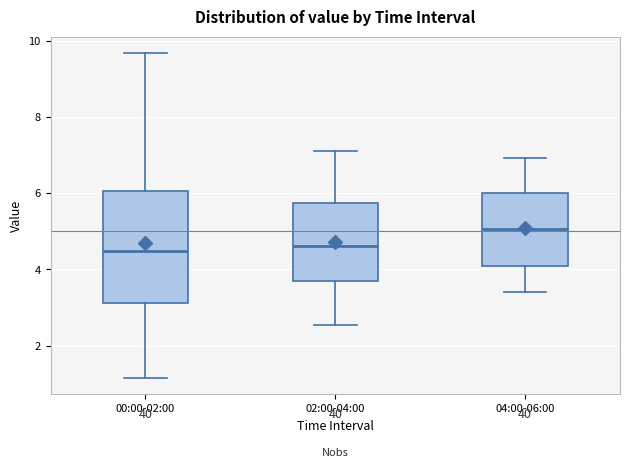

Reading left to right, transcribe this box plot: for each box, give where its median line is, the range the box spans, and where its two whiskers end, as read against the y-axis. The values are not printed on the chart, so give them approximately, as read against the axis.

00:00-02:00: median 4.4, box 3.2 to 6.0, whiskers 1.2 to 9.6
02:00-04:00: median 4.6, box 3.8 to 5.8, whiskers 2.6 to 7.2
04:00-06:00: median 5.0, box 4.2 to 6.0, whiskers 3.4 to 7.0